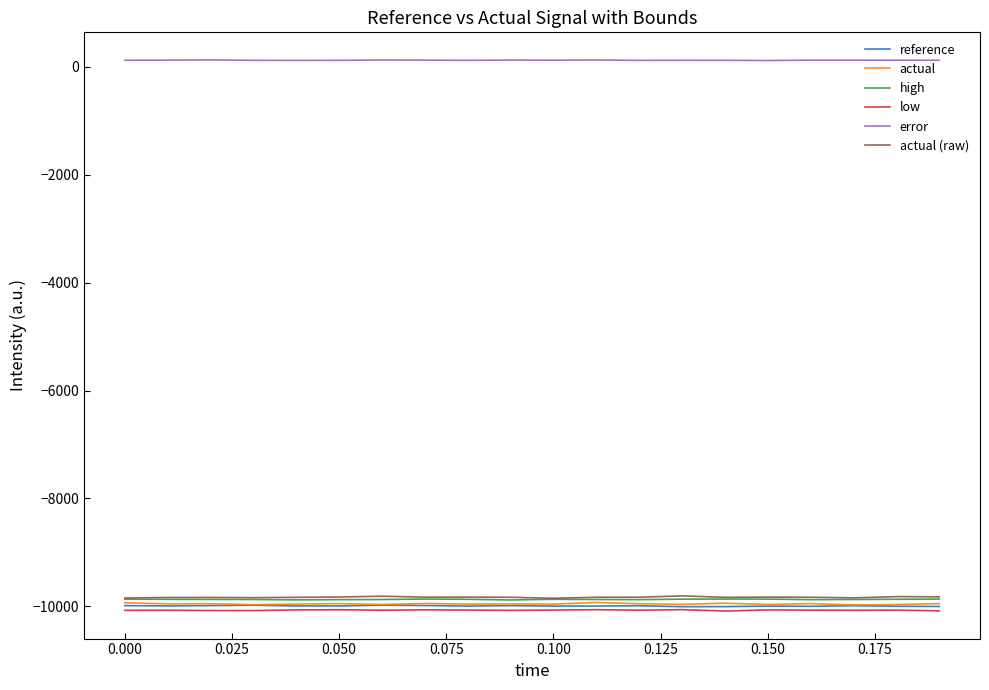

In actual, how many points are higher than both neighbors (excluding endpoints)?

7